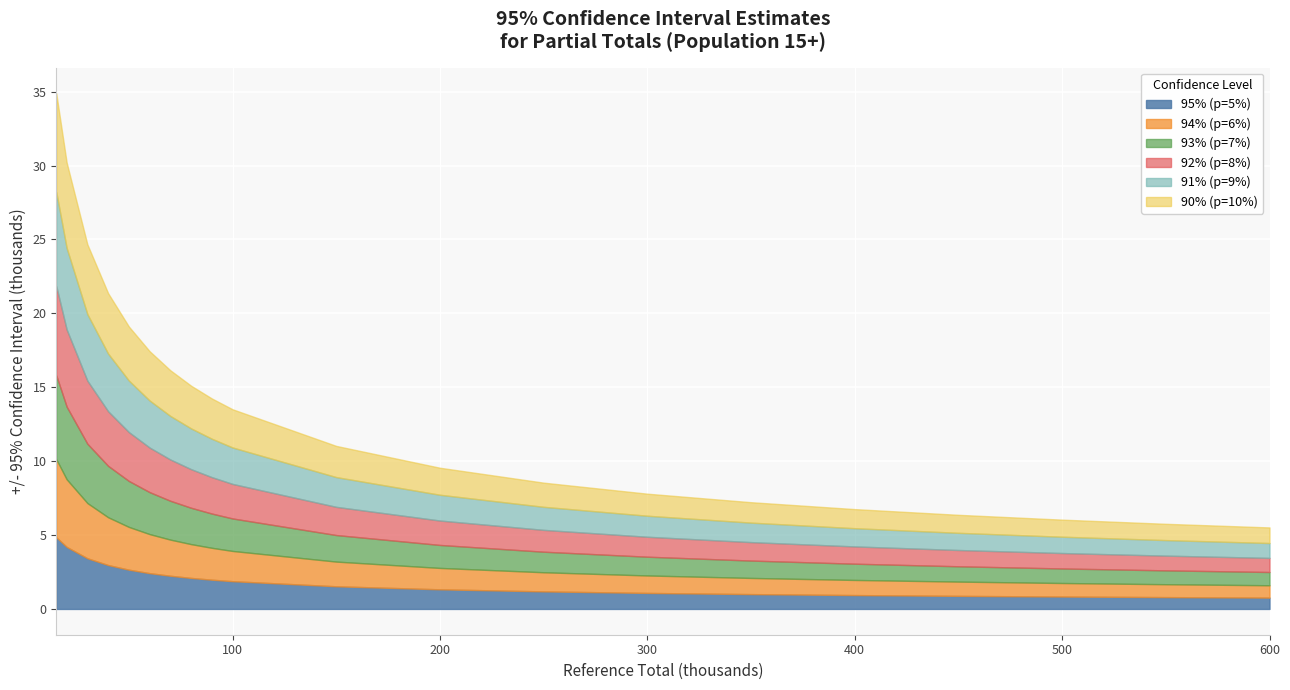

List the series in order of their peak value, highest first.

90% (p=10%), 91% (p=9%), 92% (p=8%), 93% (p=7%), 94% (p=6%), 95% (p=5%)